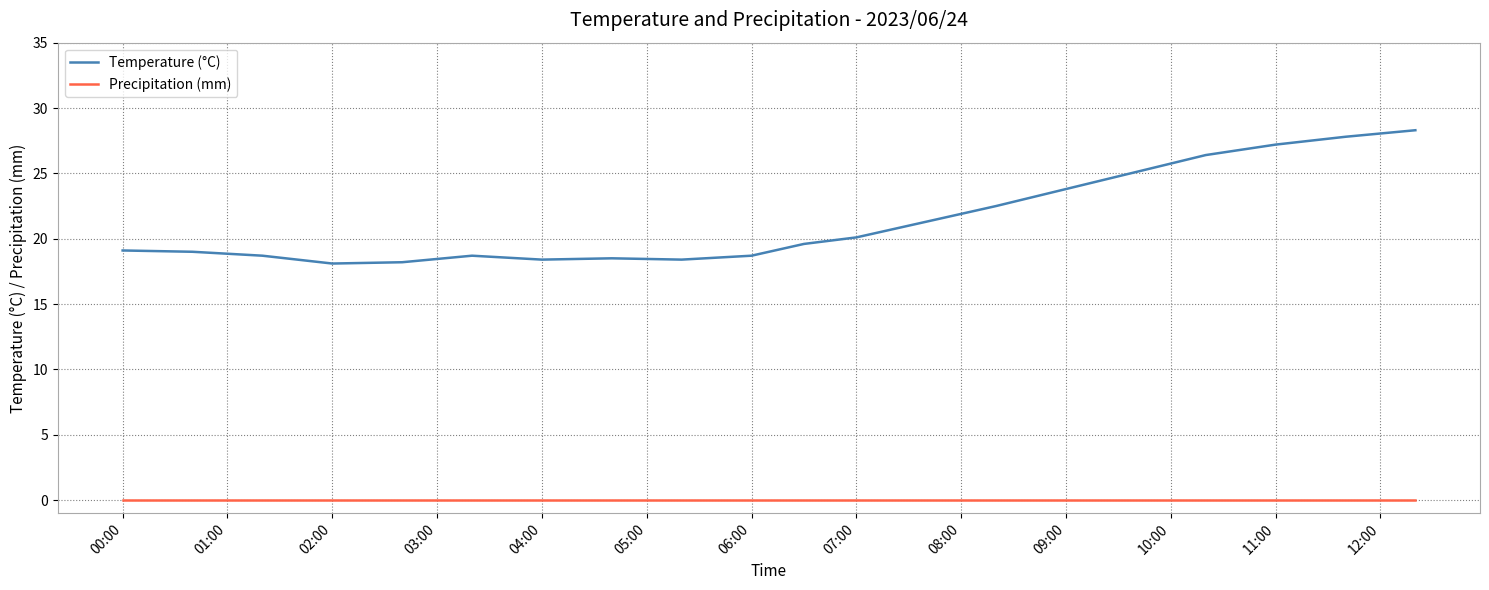

Which series has the largest range (max minus min)?

Temperature (°C)